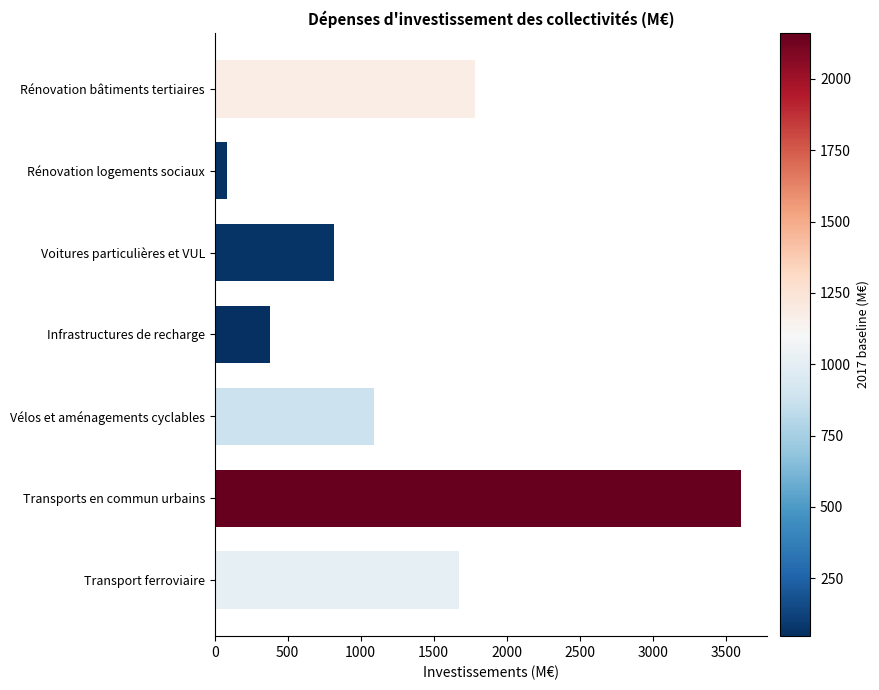

True or false: the data shows 1670.9 at Transport ferroviaire.

True